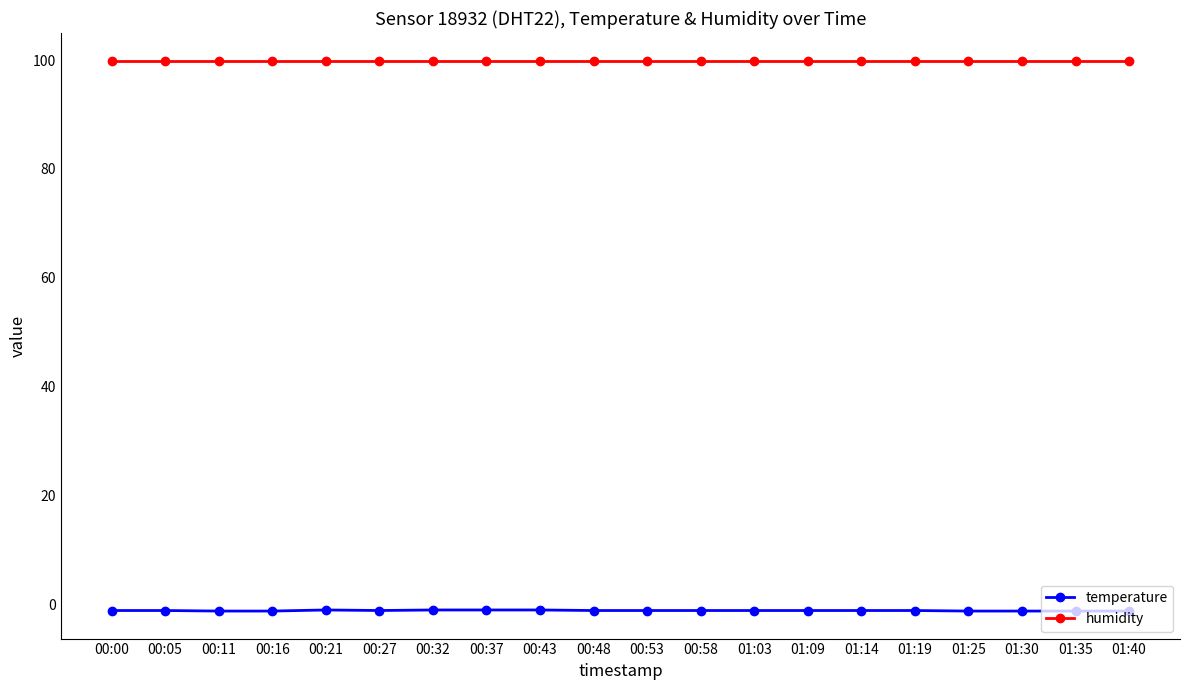

What position from the left is 01:09?

14